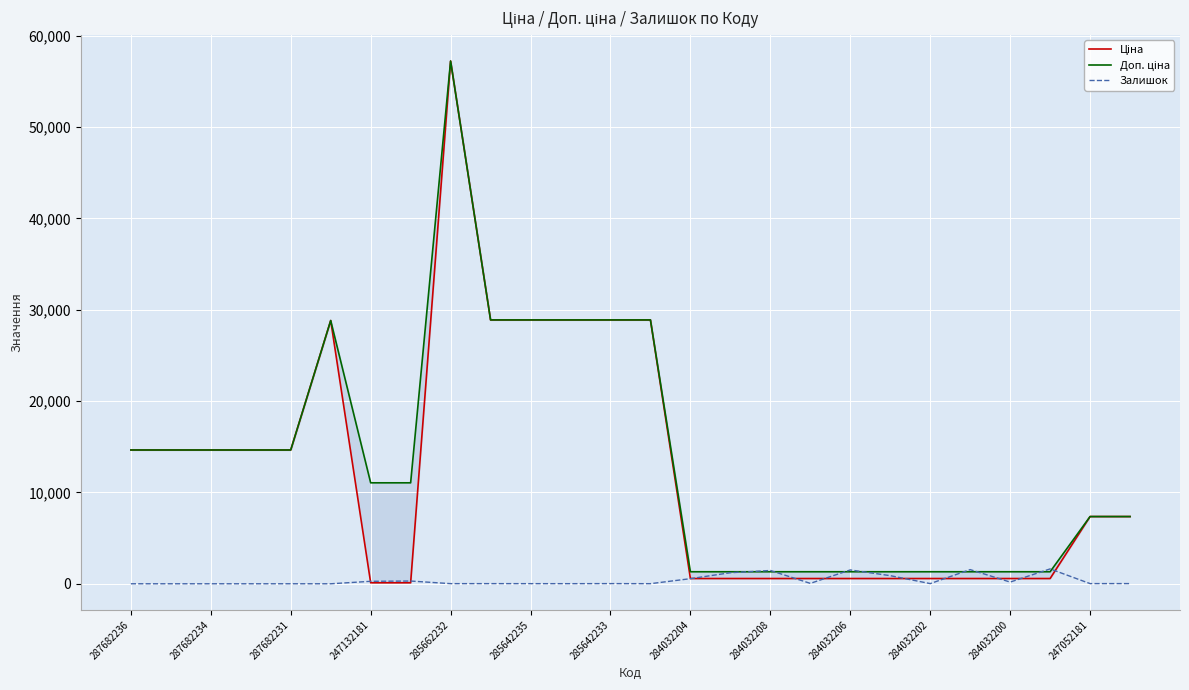

True or false: Ціна and Залишок intersect in this chart.

True